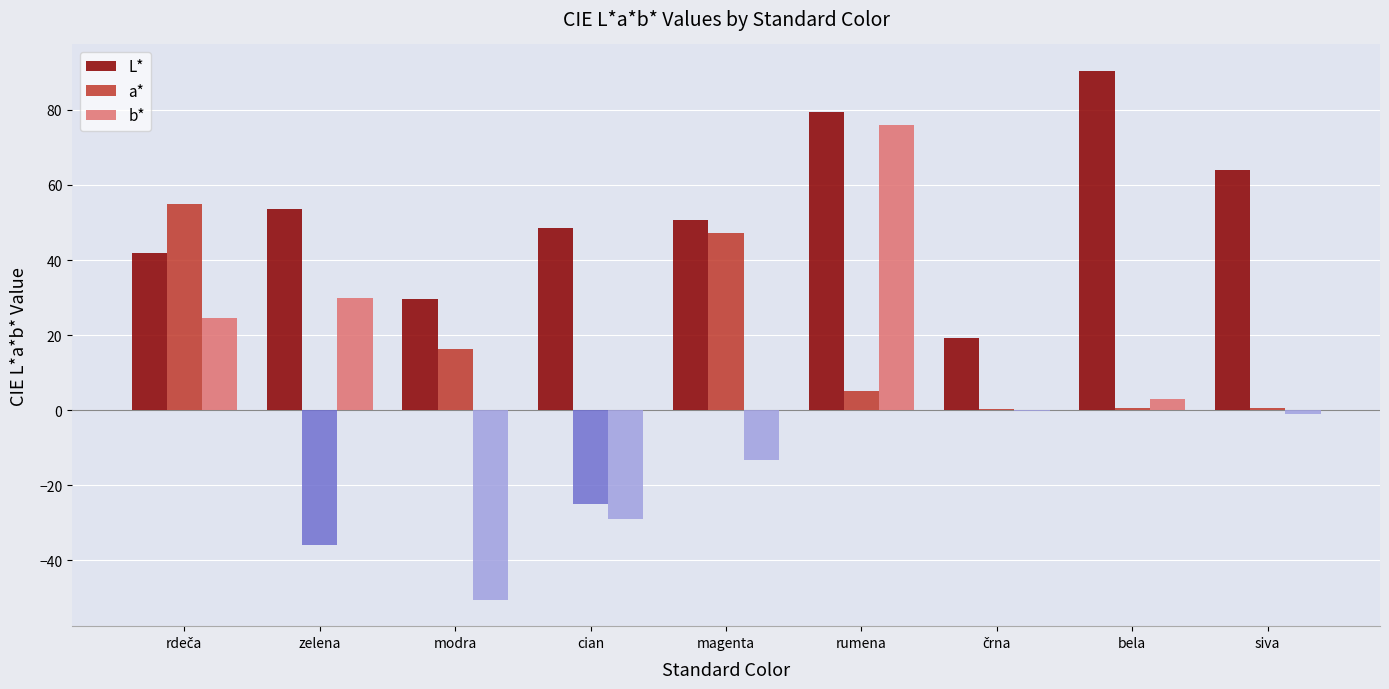

What is the sum of the L* values at bela and magenta?

141.1